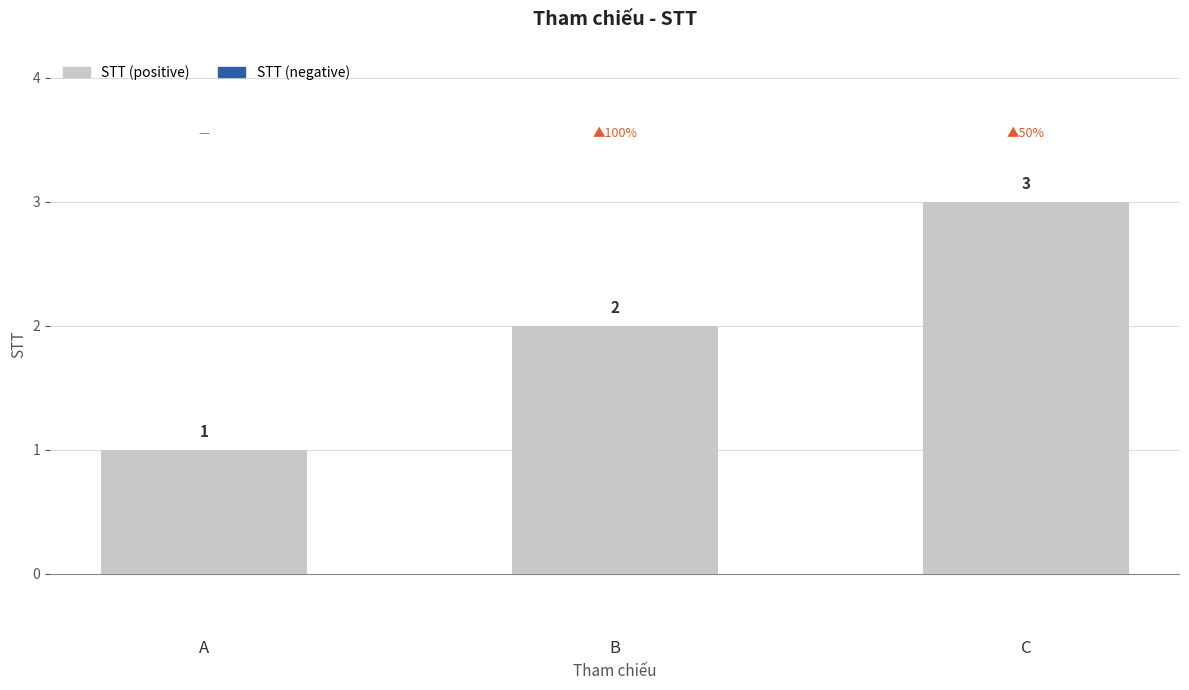

Which has a higher value, B or C?

C